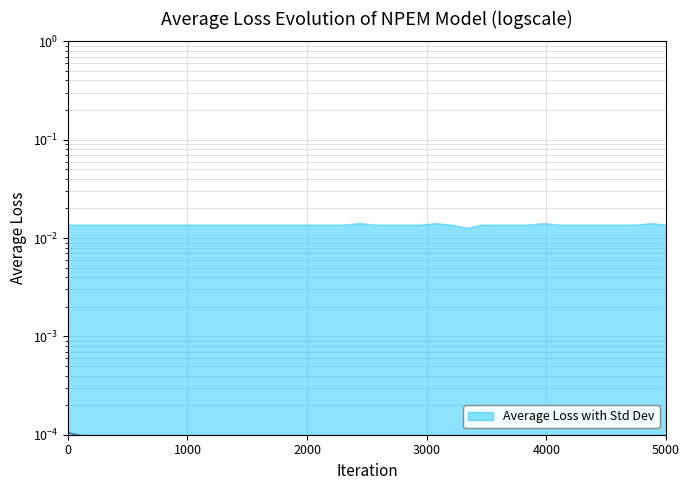

The chart shows a value of 0.0 at 21. True or false?

False